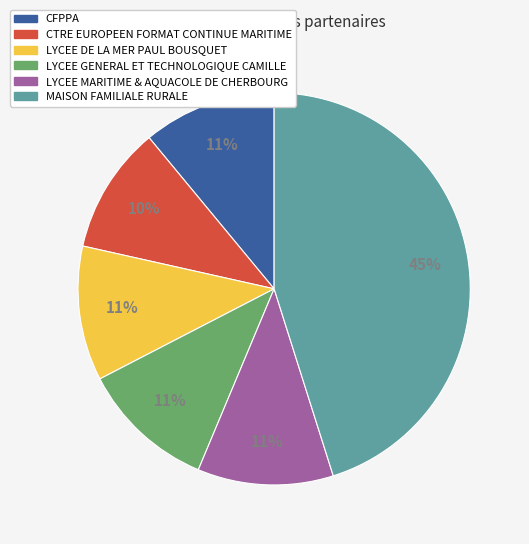

How many slices are in this pie chart?

6